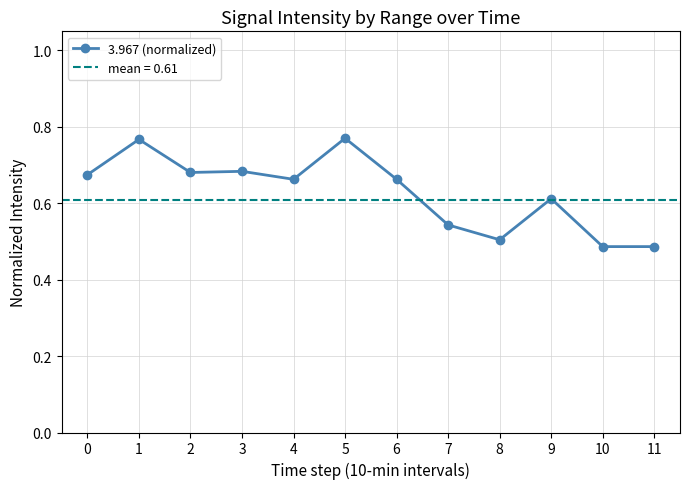

Reading left to right, transcribe all the data shown in this chart.

0=0.7	1=0.8	2=0.7	3=0.7	4=0.7	5=0.8	6=0.7	7=0.5	8=0.5	9=0.6	10=0.5	11=0.5